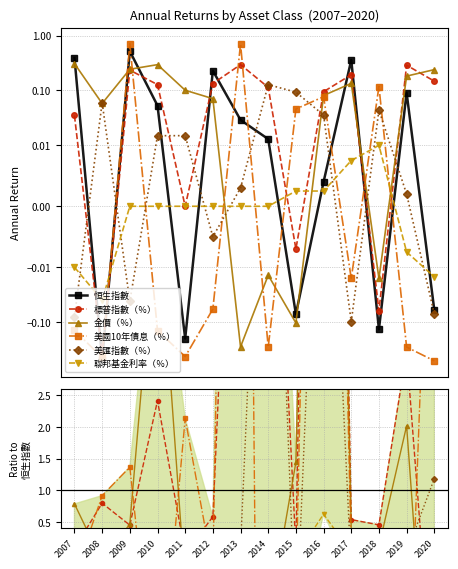

How many values in the 恒生指數 series are below 0?

5